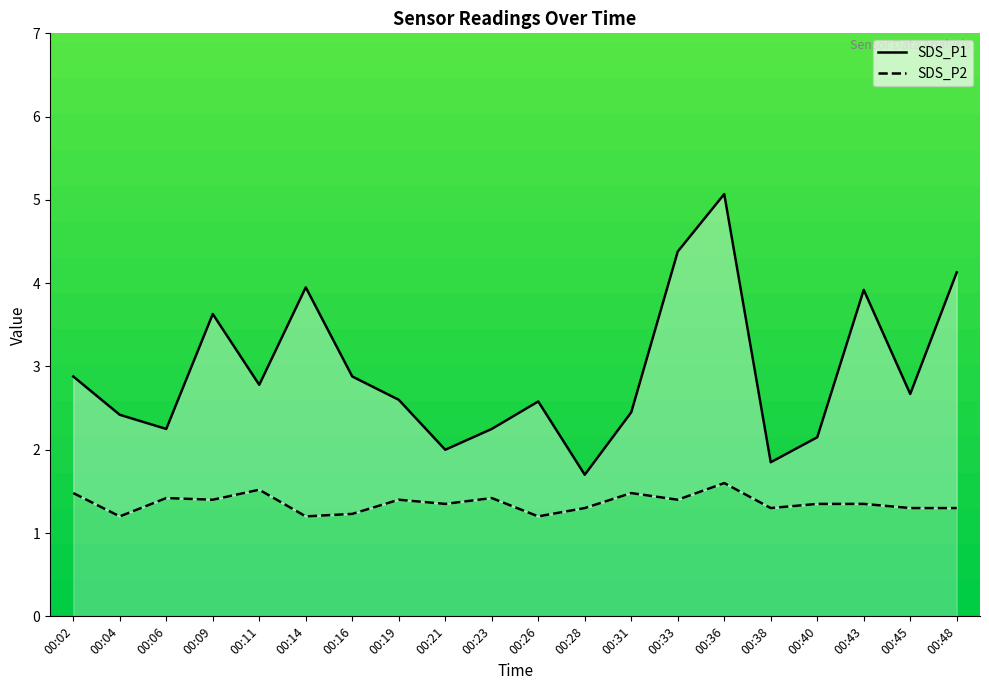

How many interior local peaks does the SDS_P1 series have?

5